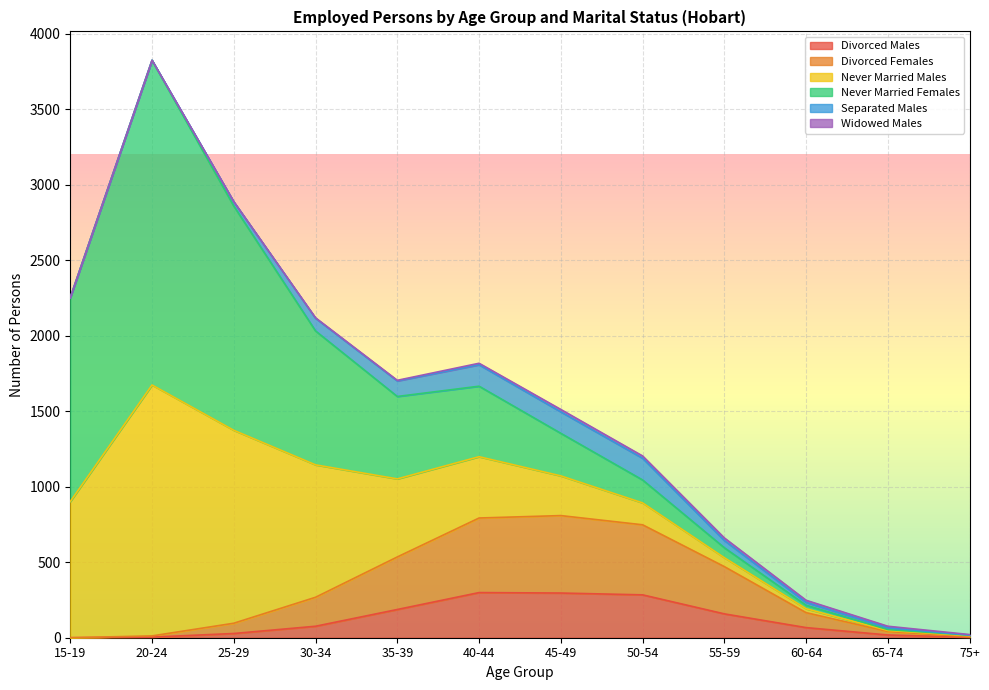

At which label does Divorced Females first exceed 192?

35-39